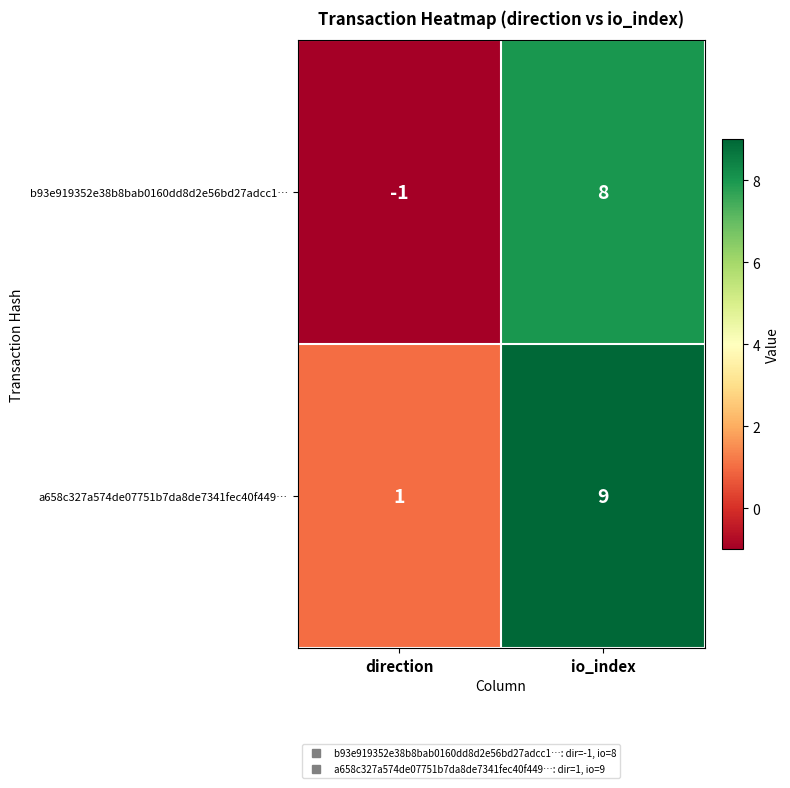

At which label is a658c327a574de07751b7da8de7341fec40f449… closest to 5?

direction